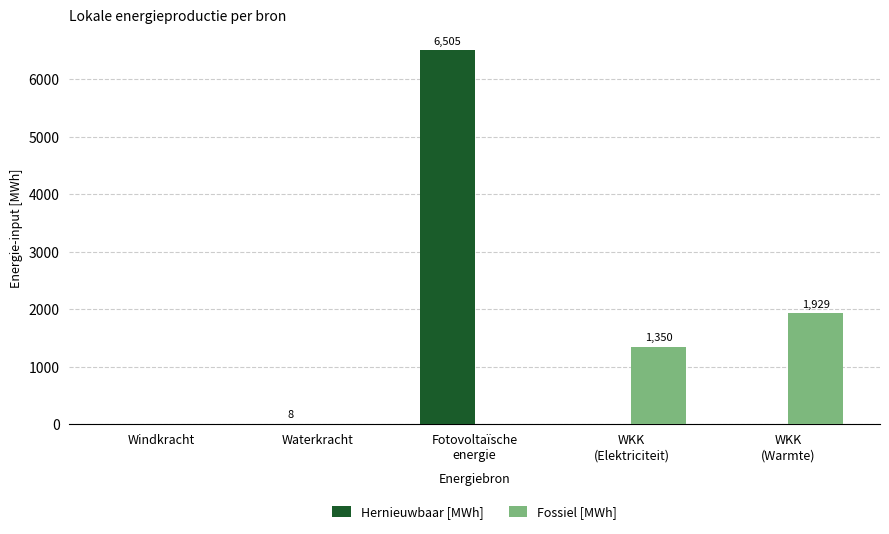

How many categories are shown in the chart?

5